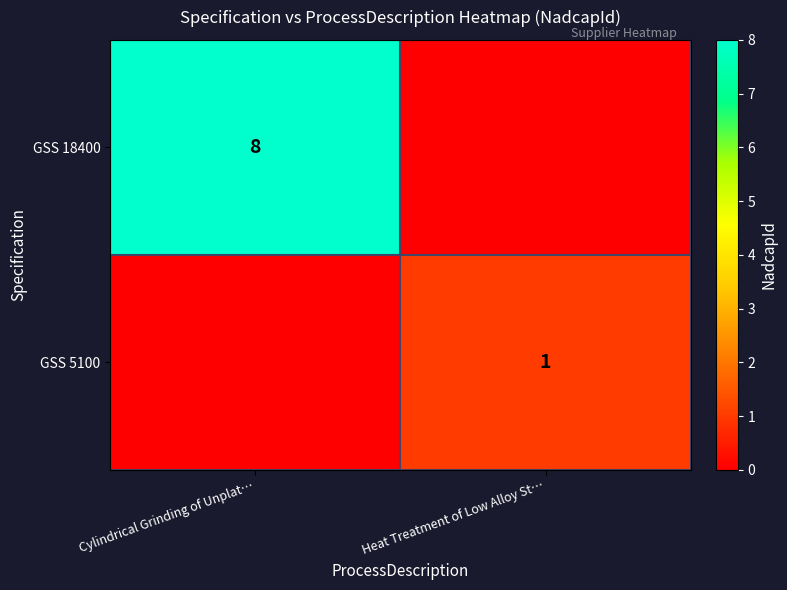

Is the value of GSS 5100 at Heat Treatment of Low Alloy St… greater than the value of GSS 18400 at Cylindrical Grinding of Unplat…?

No